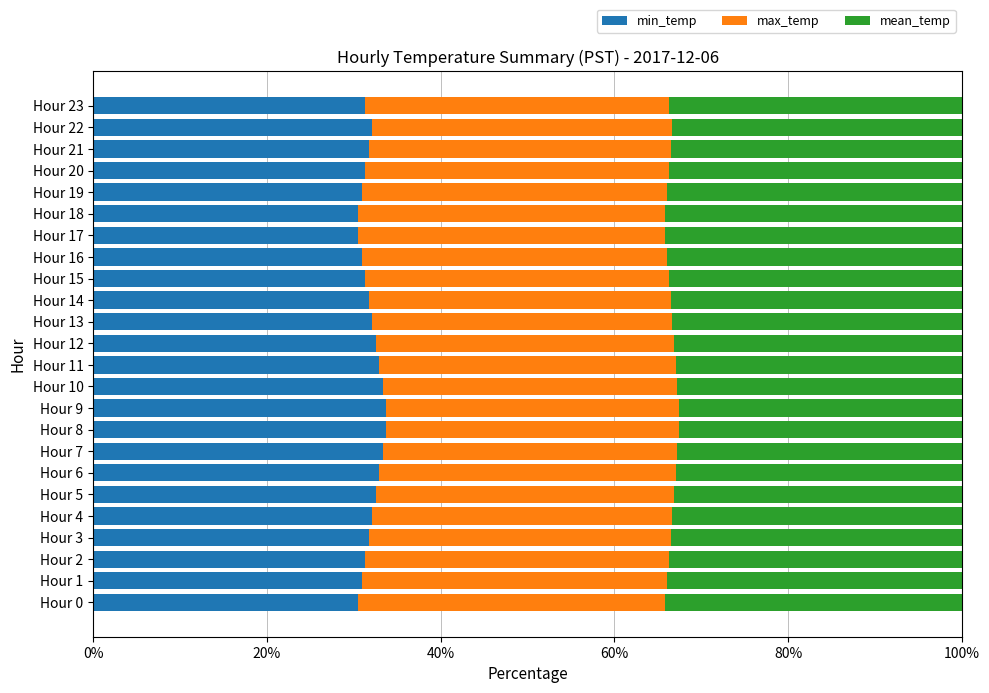

The value of min_temp at Hour 18 is 54.4. True or false?

False